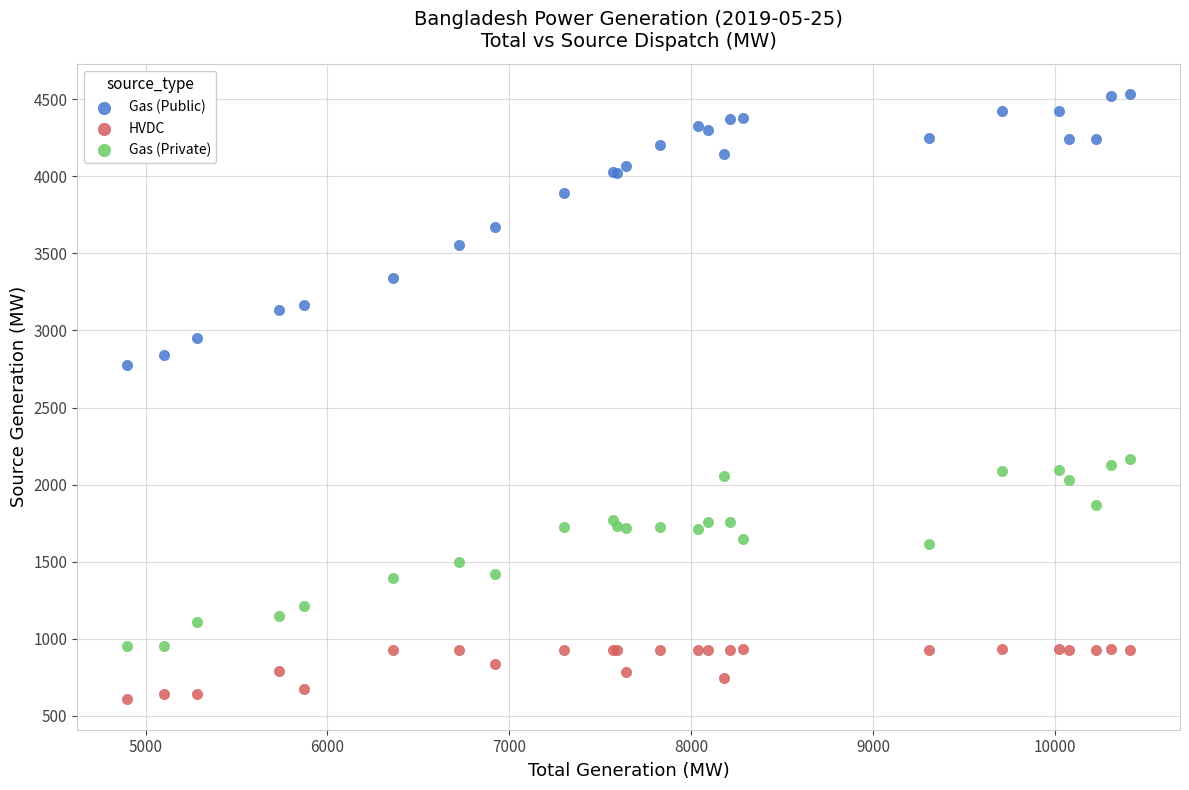

What are all the series names shown in the legend?

Gas (Public), HVDC, Gas (Private)